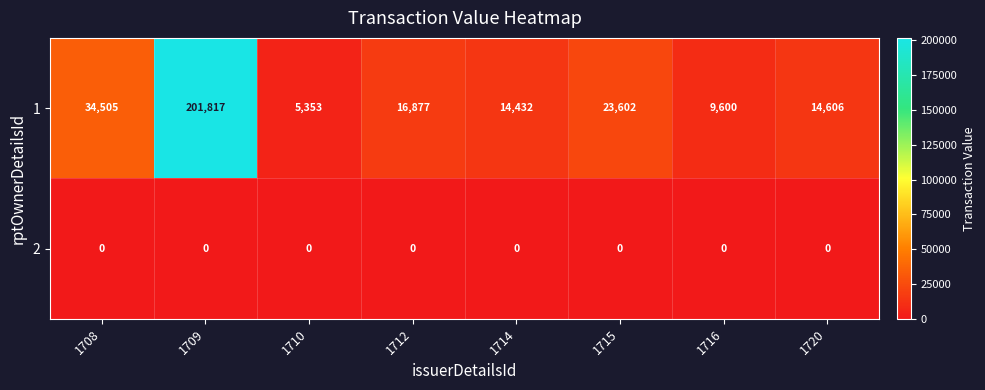

Which series has the widest spread of values?

1